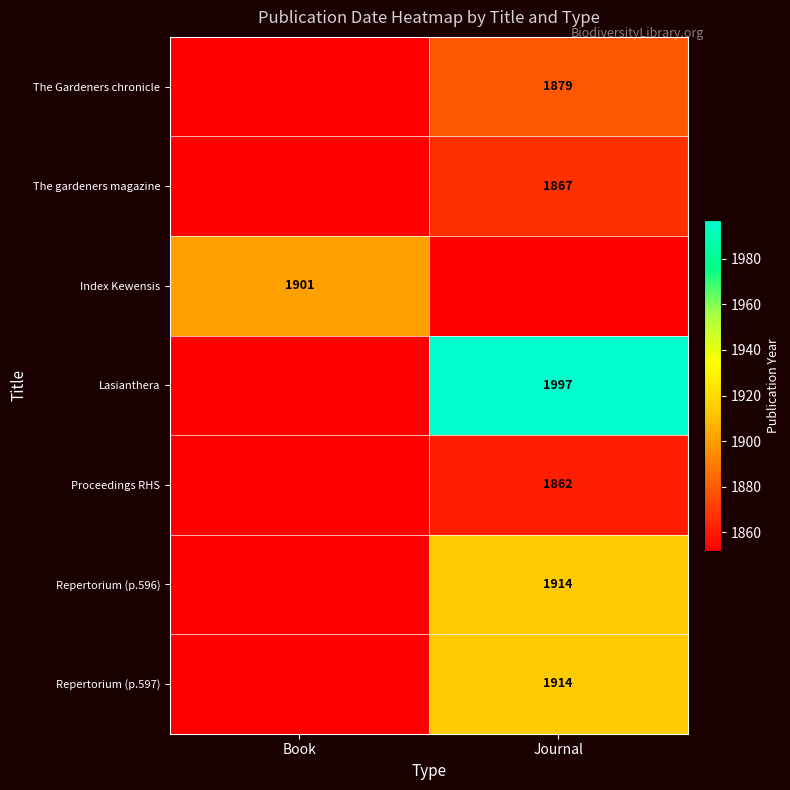

Is it true that The Gardeners chronicle equals 1879 at Journal?

True